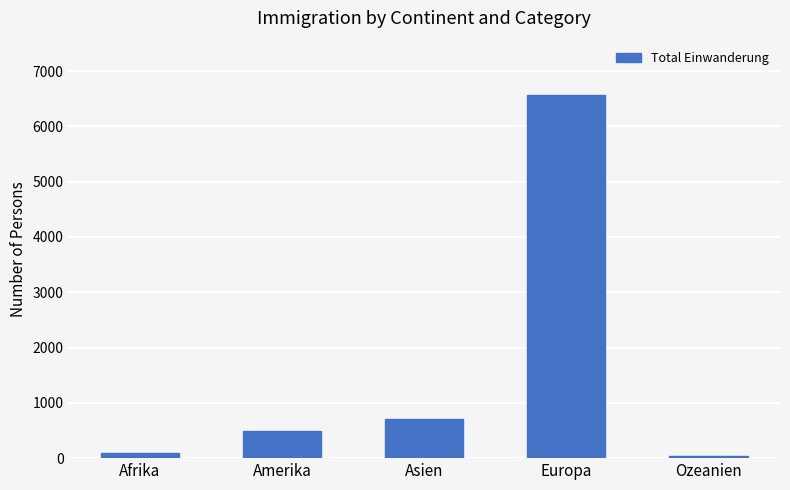

What is the difference between the maximum and minimum values?

6531